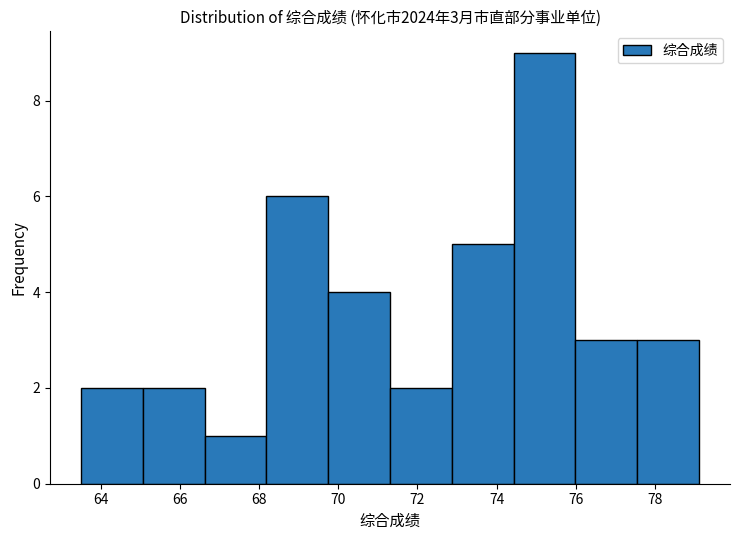

Over which range of the x-axis is the bar tallest?

74.4 to 76.0